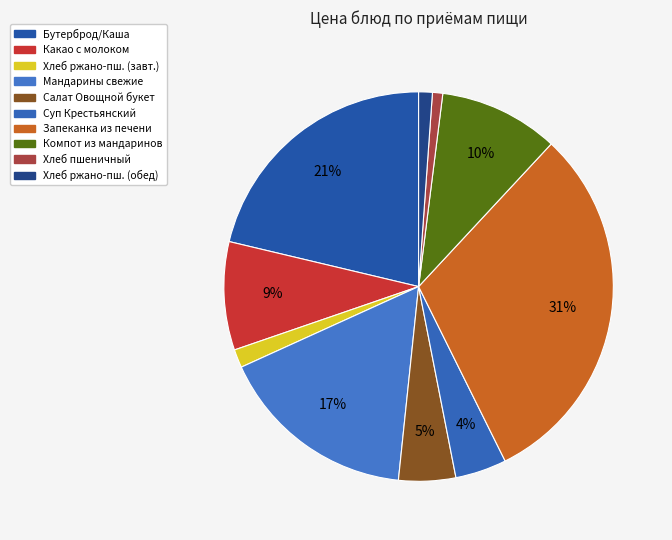

How many segments does this pie chart have?

10